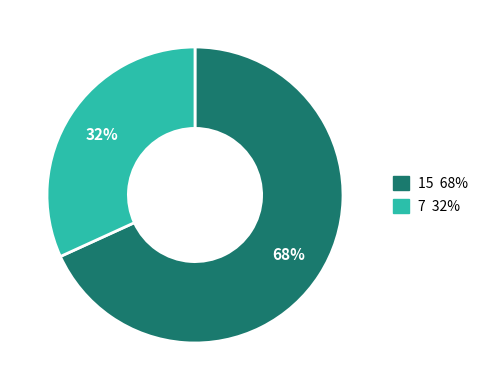

How many slices are in this pie chart?

2